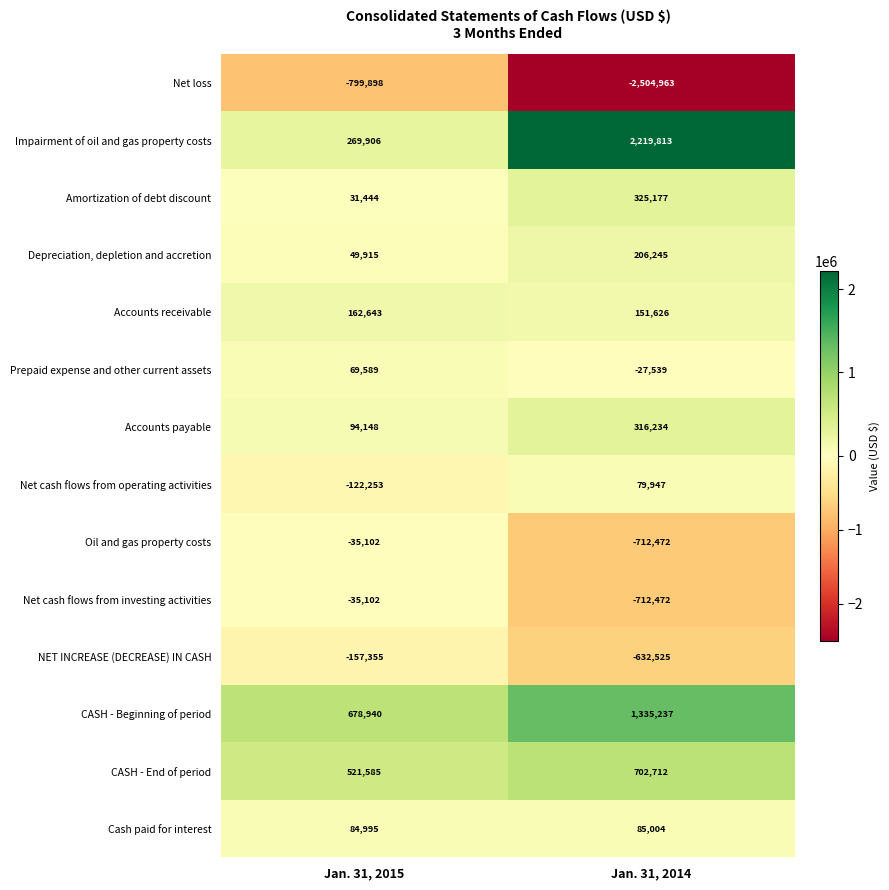

What is the sum of the Accounts receivable values at Jan. 31, 2015 and Jan. 31, 2014?

314269